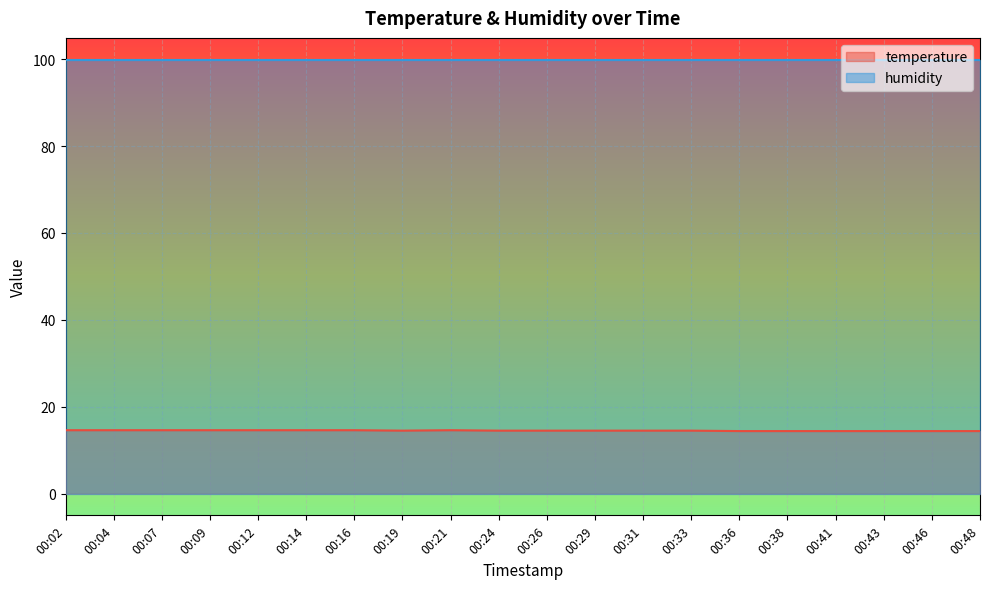

Rank the categories by value from highest to lowest.

00:02, 00:04, 00:07, 00:09, 00:12, 00:14, 00:16, 00:21, 00:19, 00:24, 00:26, 00:29, 00:31, 00:33, 00:36, 00:38, 00:41, 00:43, 00:46, 00:48